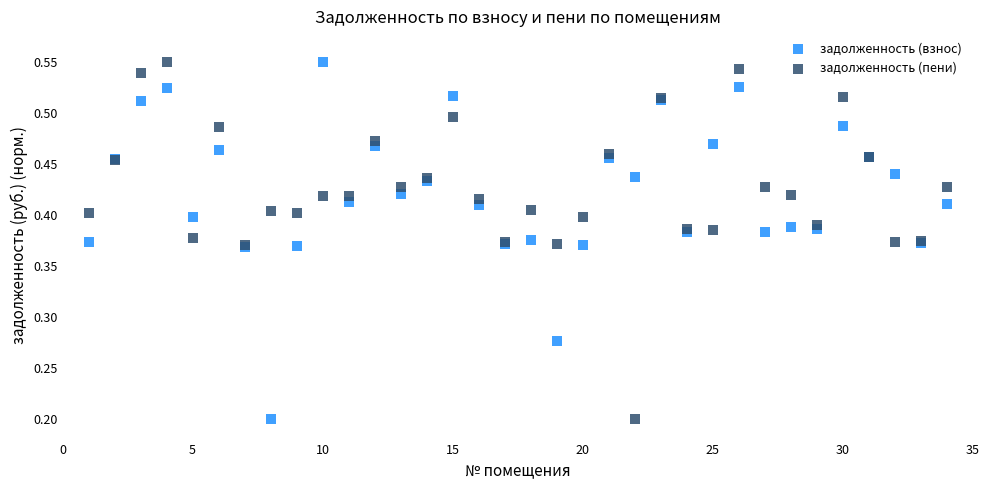

What is the X range (max minus min) for the scatter plot?

33.0